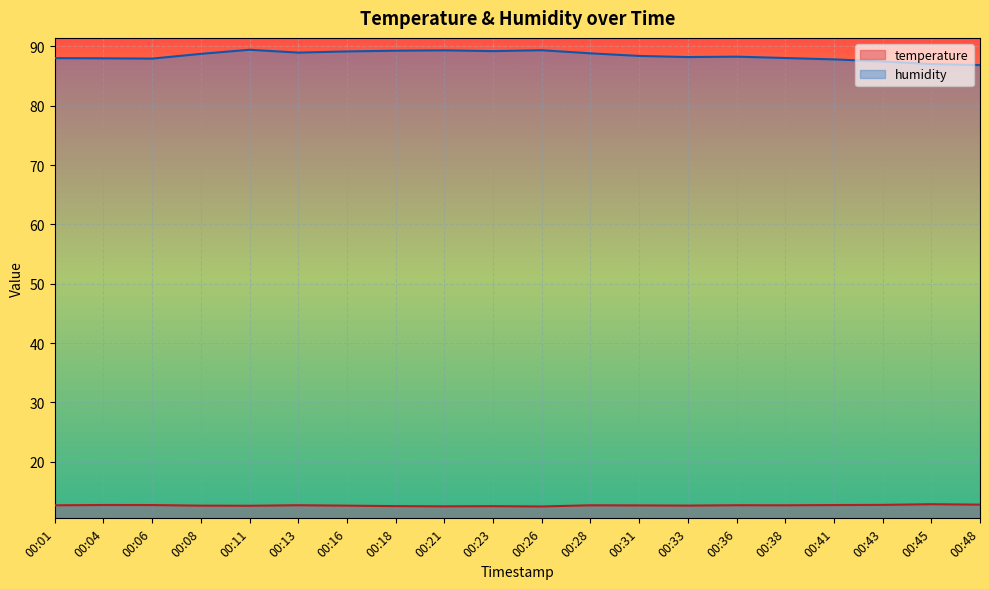

Is the value of humidity at 00:04 greater than the value of temperature at 00:23?

Yes